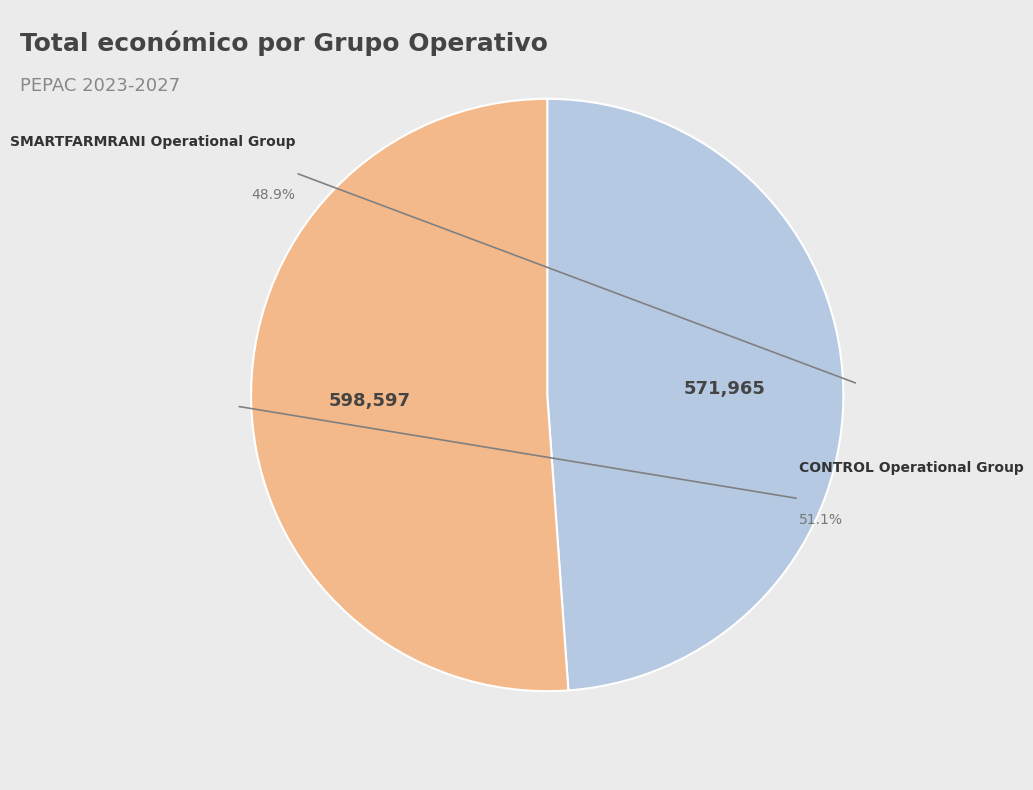

To the nearest percent, what is the average slice percentage?

50%